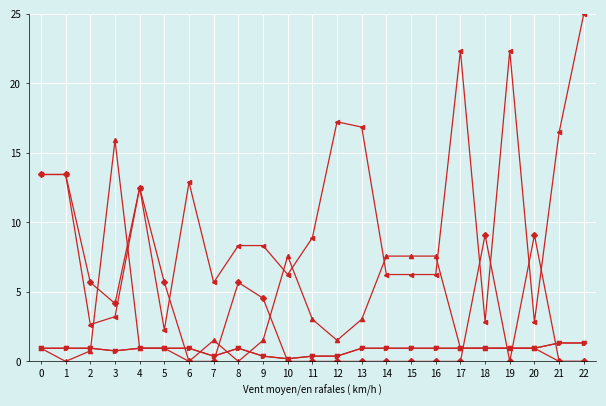

Does the chart have visible grid lines?

Yes